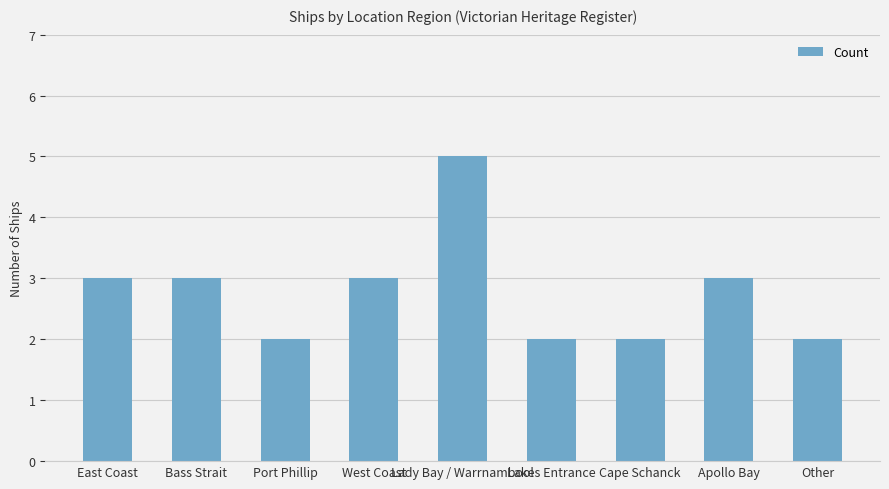

What is the maximum value shown in the chart?

5